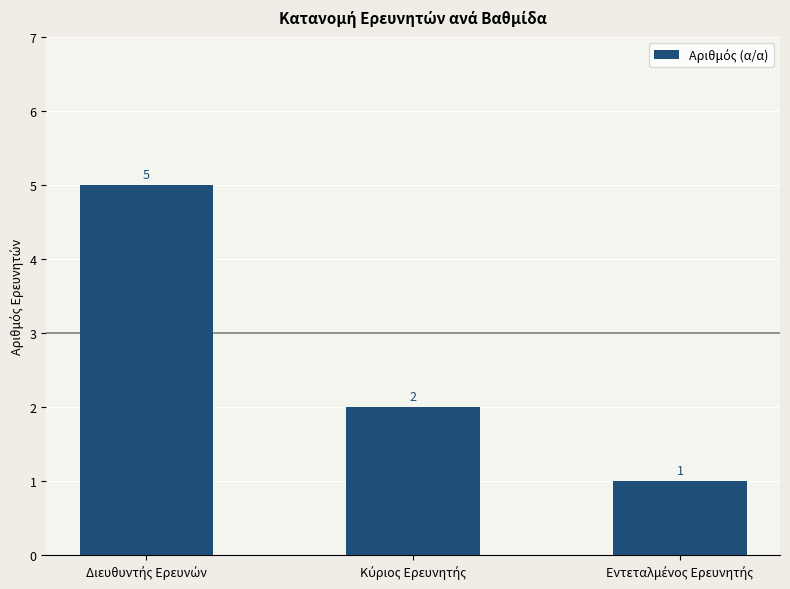

What is the average value?

3